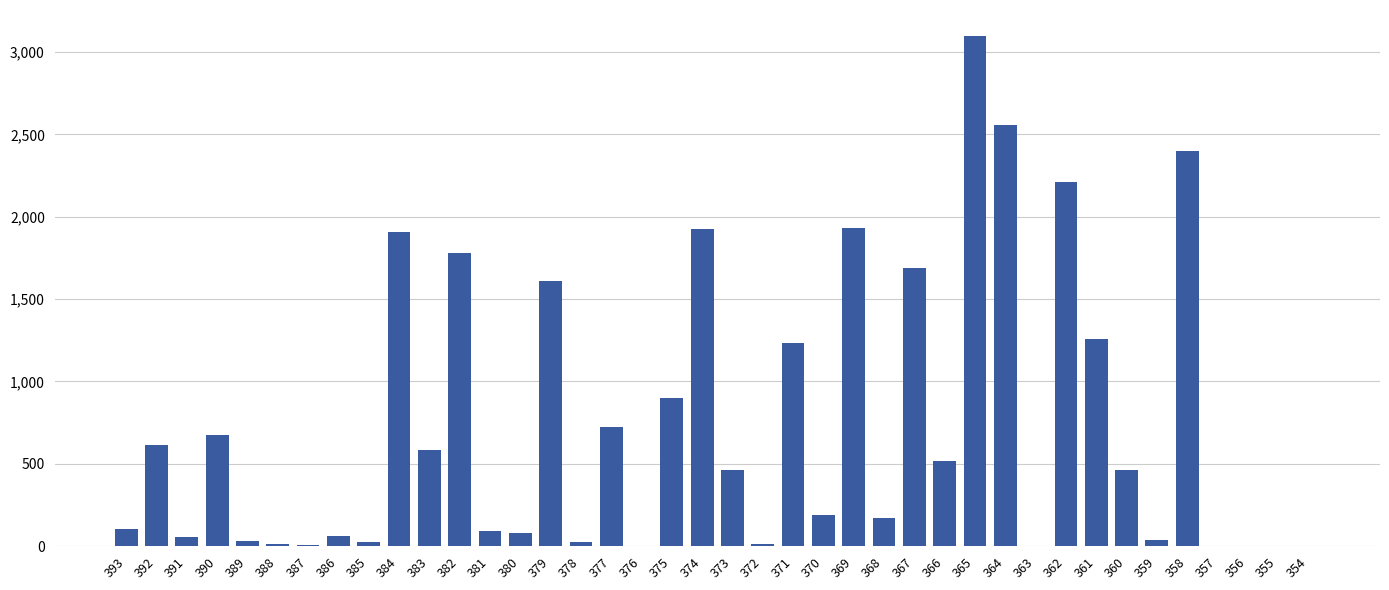

What is the sum of the values at 362 and 374?

4139